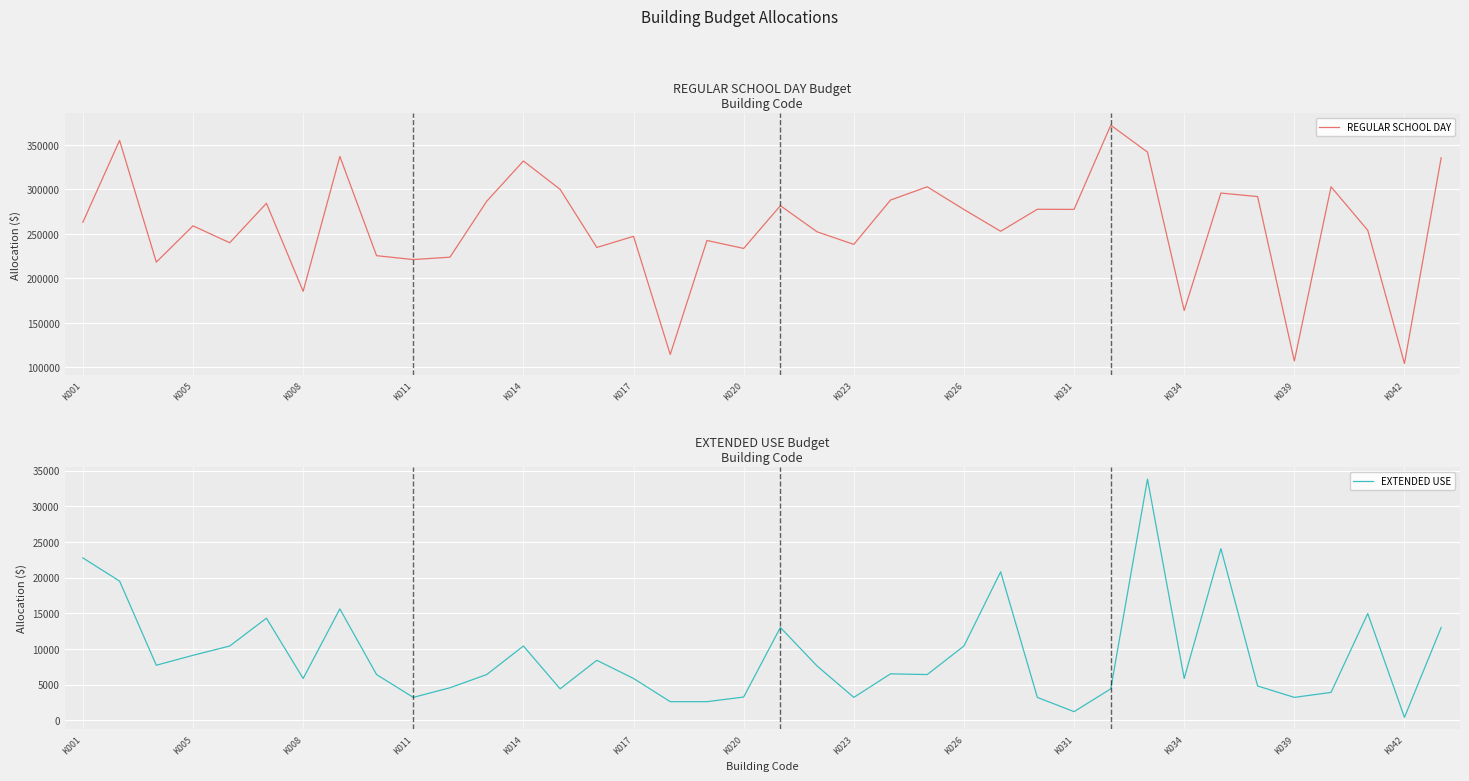

Which series has the largest total across all categories?

REGULAR SCHOOL DAY